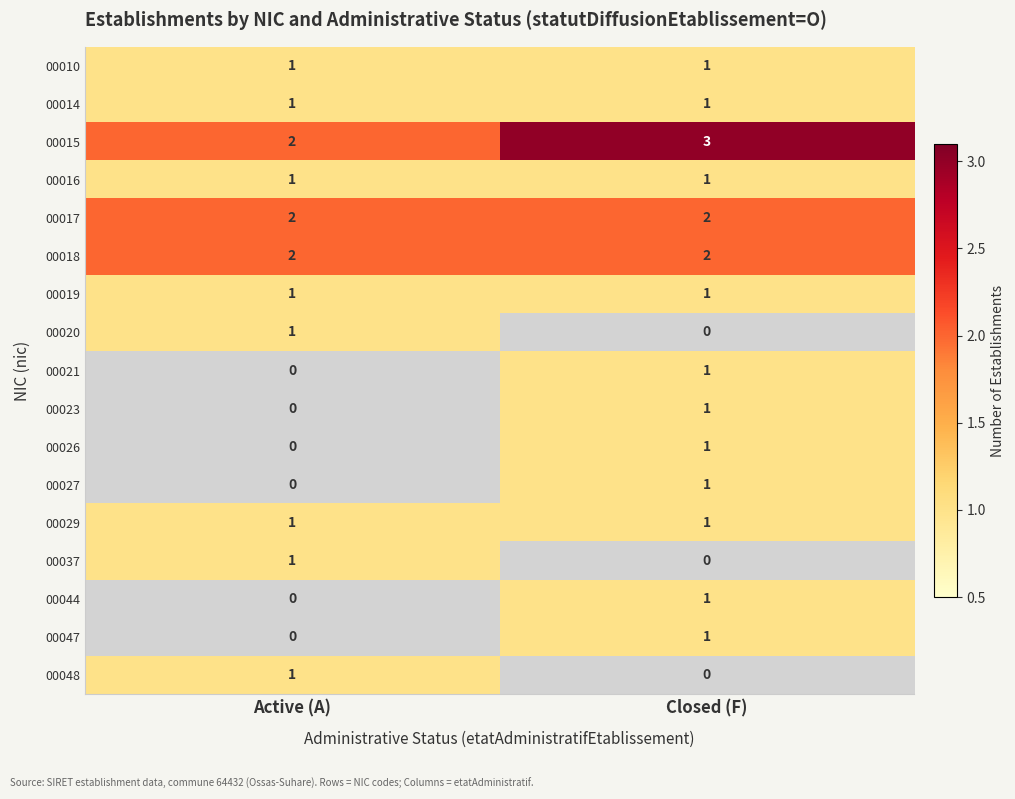

What is the sum of all 00017 values?

4